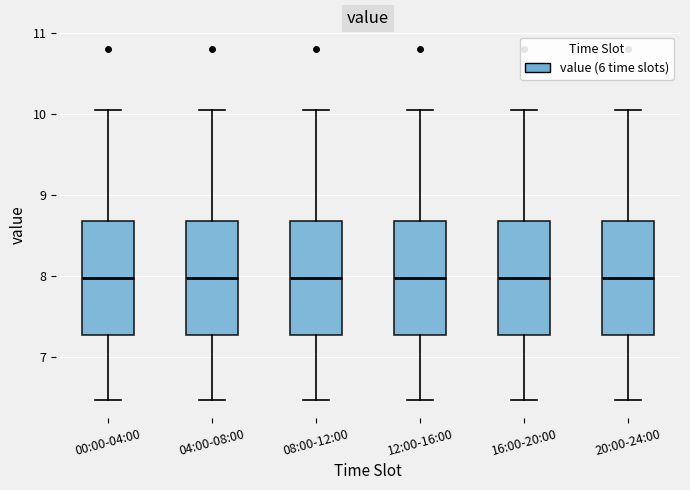

Reading left to right, transcribe this box plot: for each box, give where its median line is, the range the box spans, and where its two whiskers end, as read against the y-axis. The values are not printed on the chart, so give them approximately, as read against the axis.

00:00-04:00: median 8.0, box 7.3 to 8.7, whiskers 6.5 to 10.1
04:00-08:00: median 8.0, box 7.3 to 8.7, whiskers 6.5 to 10.1
08:00-12:00: median 8.0, box 7.3 to 8.7, whiskers 6.5 to 10.1
12:00-16:00: median 8.0, box 7.3 to 8.7, whiskers 6.5 to 10.1
16:00-20:00: median 8.0, box 7.3 to 8.7, whiskers 6.5 to 10.1
20:00-24:00: median 8.0, box 7.3 to 8.7, whiskers 6.5 to 10.1